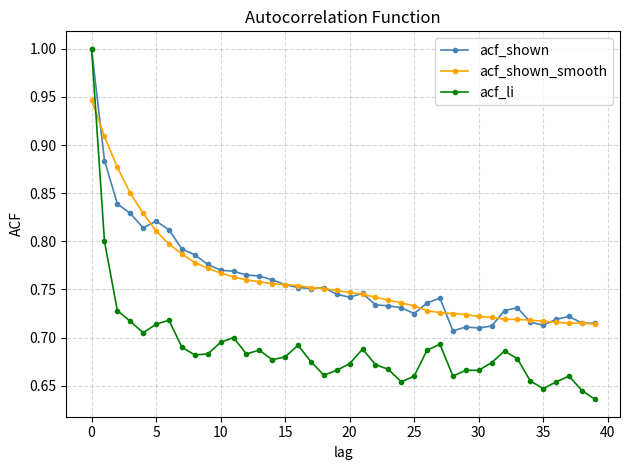

At how many categories does at least one series exceed 0?

40